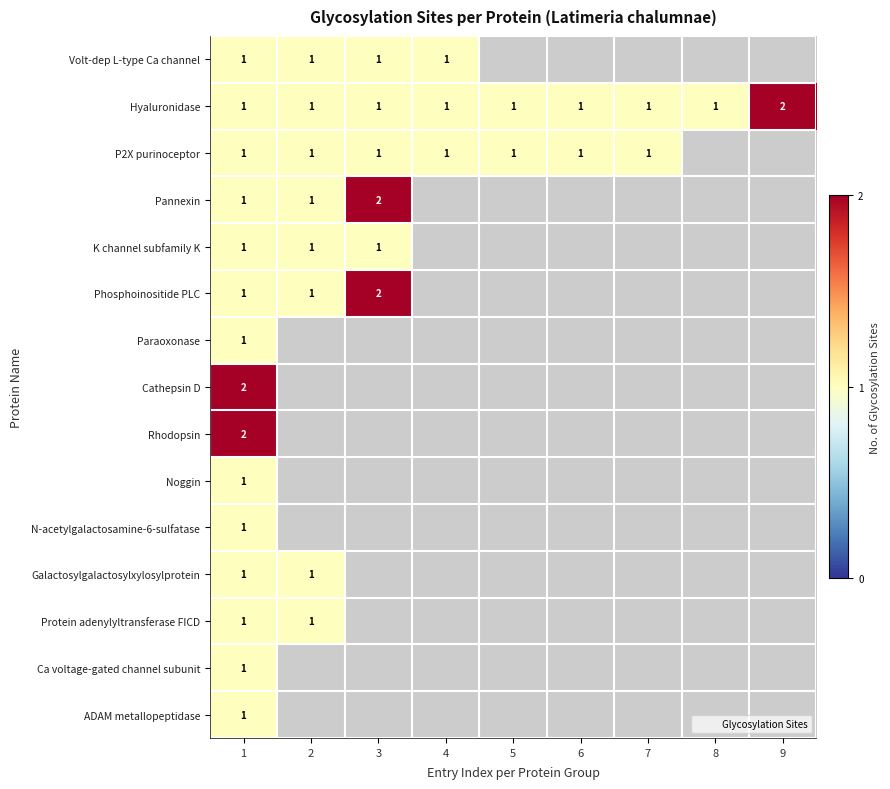

Which series has the widest spread of values?

Hyaluronidase